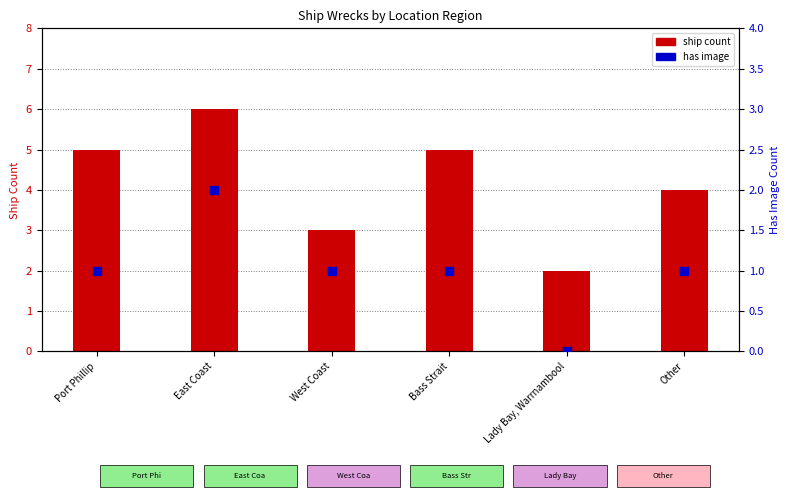

Which series reaches the maximum Y coordinate?

ship count